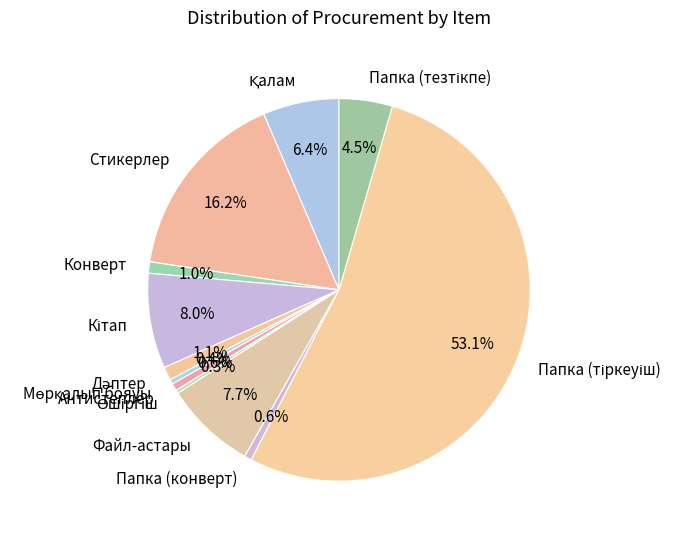

Is there a majority slice in this chart?

Yes